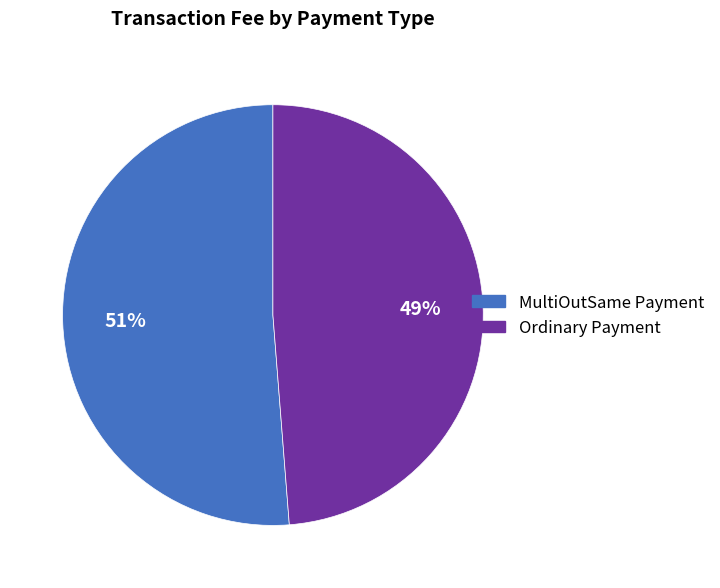

To the nearest percent, what portion does Ordinary Payment represent?

49%